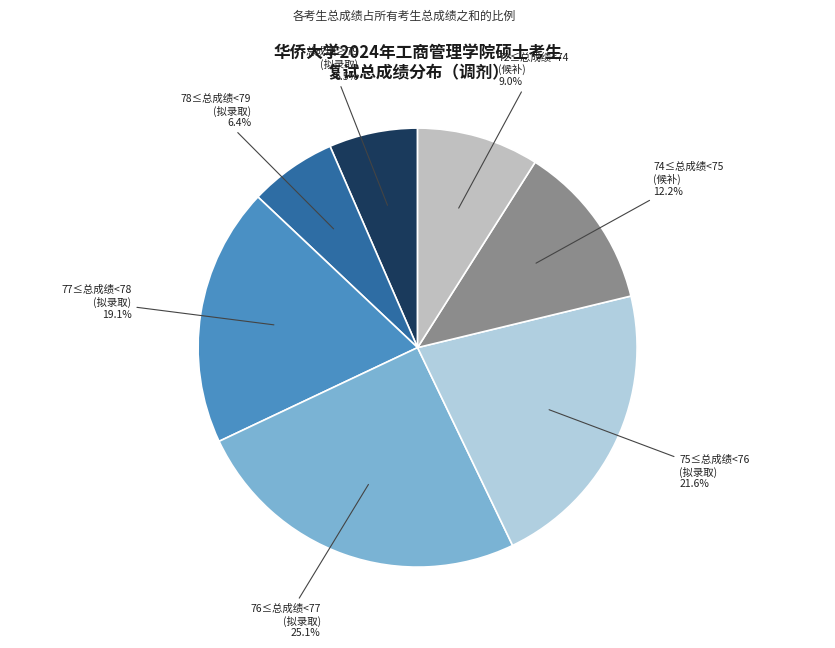

How many segments does this pie chart have?

7